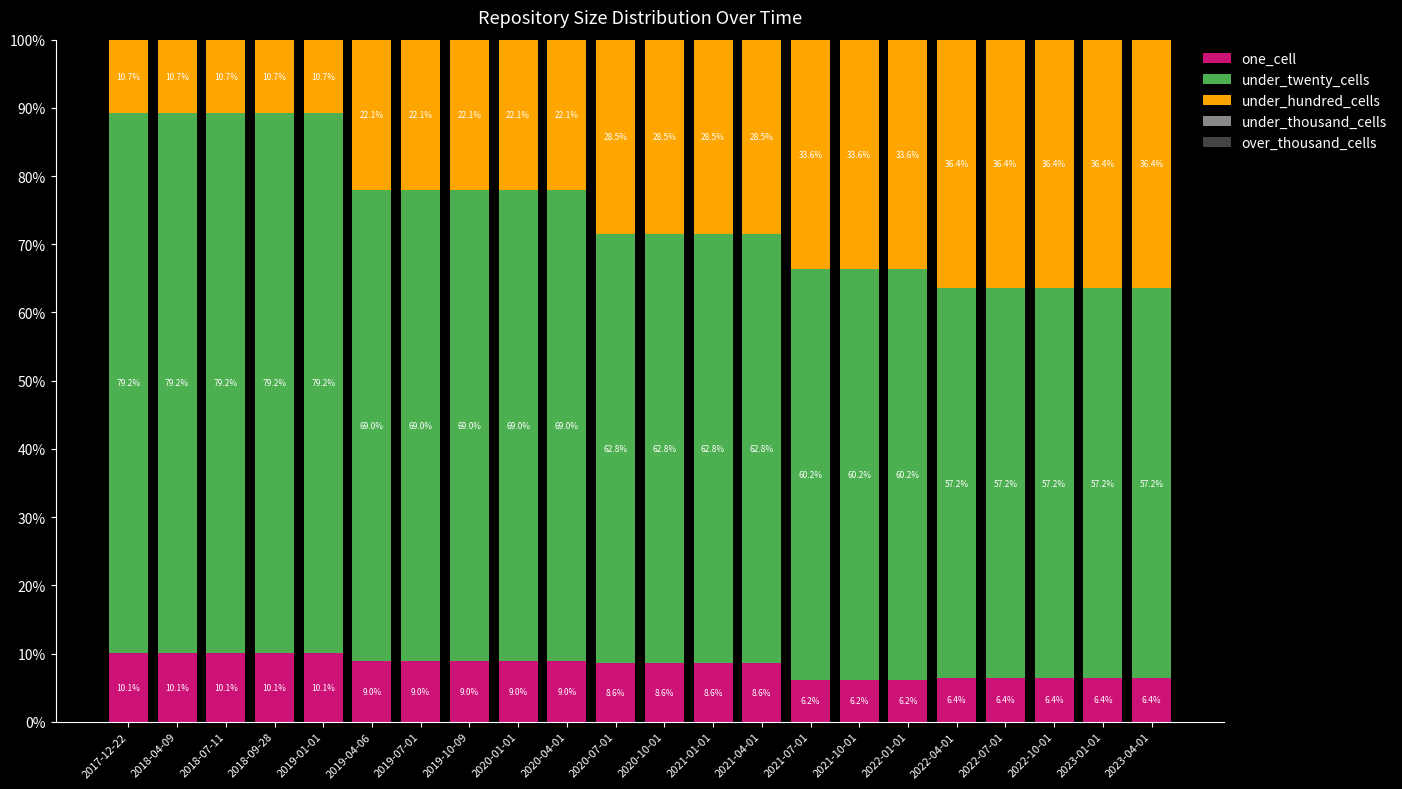

True or false: one_cell has a value of 6.2 at 2021-07-01.

True